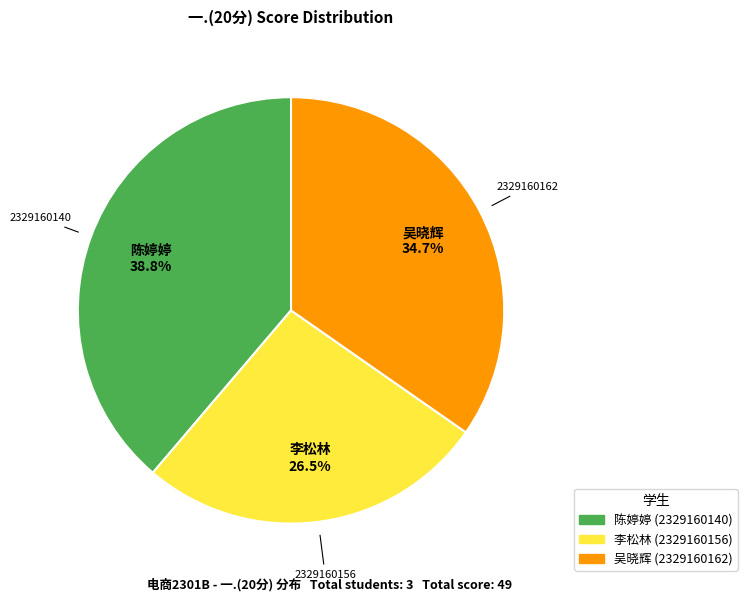

Is there any slice that represents more than half of the pie?

No